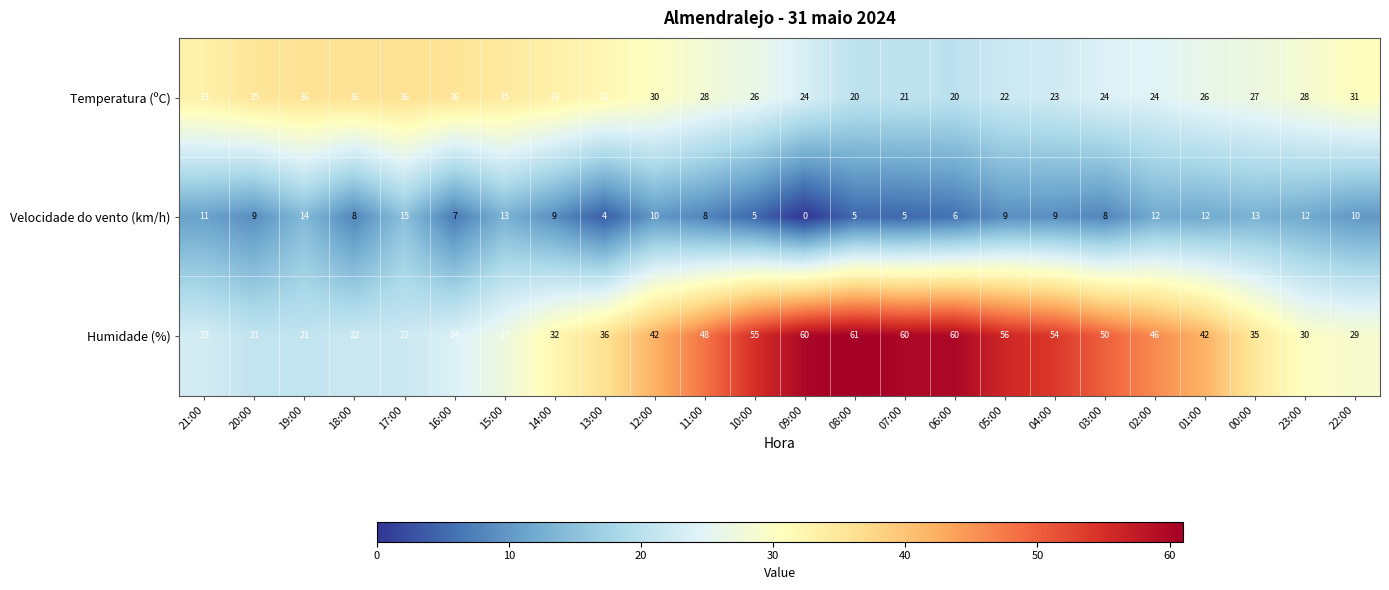

Which label corresponds to the largest value in the chart?

08:00